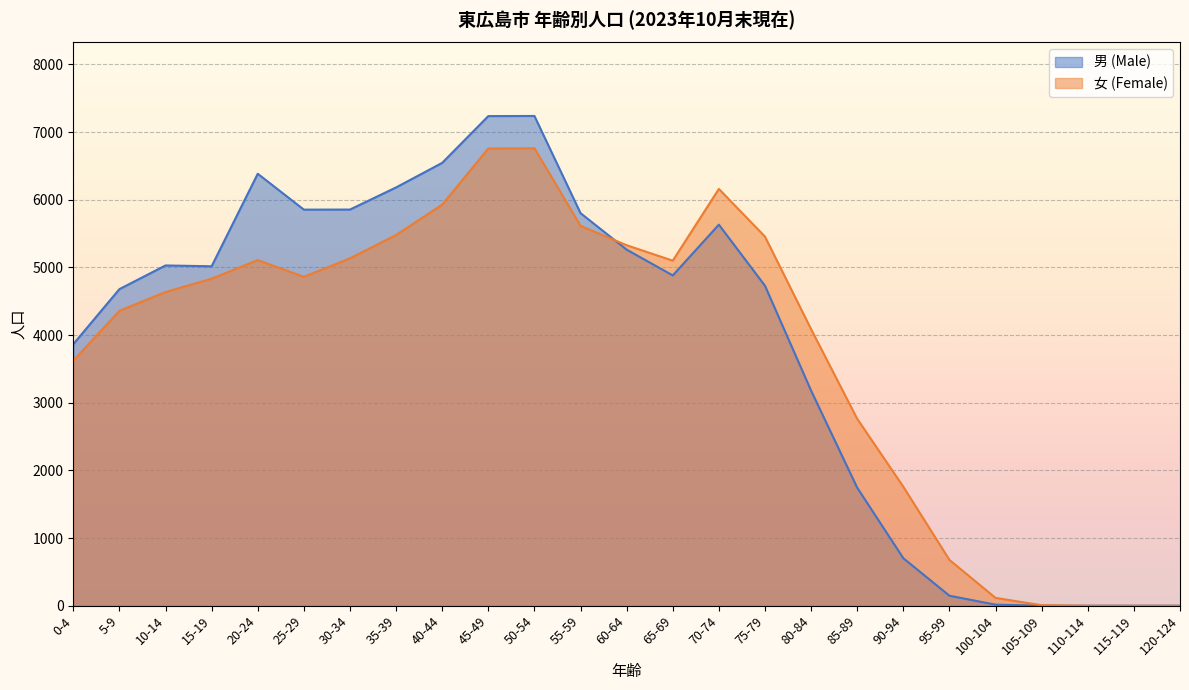

Is it true that 男 (Male) equals 1744 at 85-89?

True